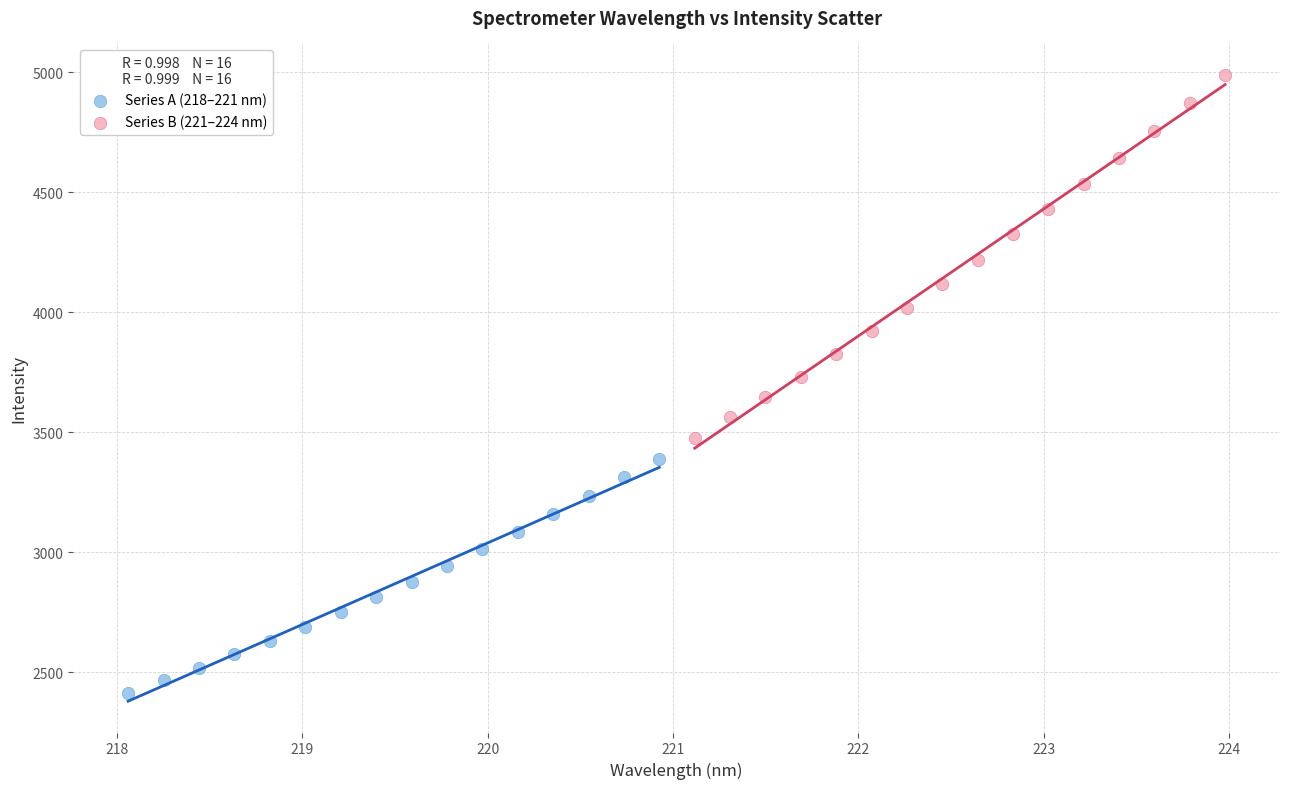

Which series has the widest spread of Y values?

Series B (221–224 nm)